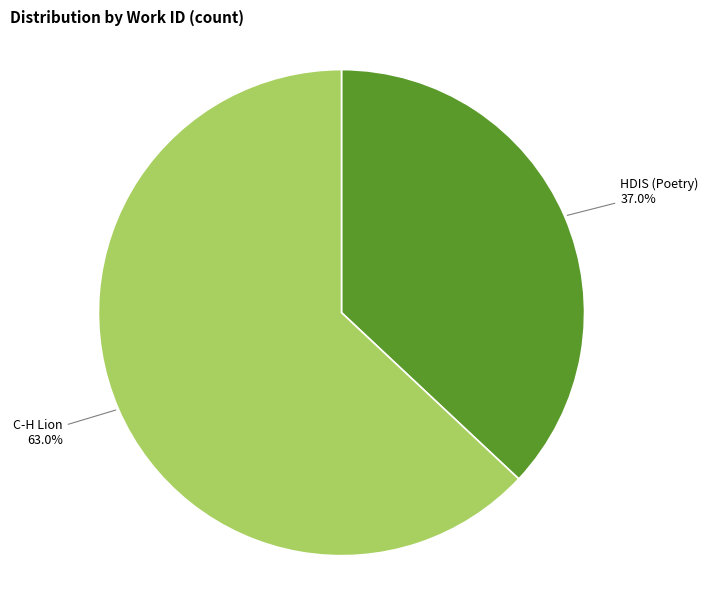

Is there a majority slice in this chart?

Yes